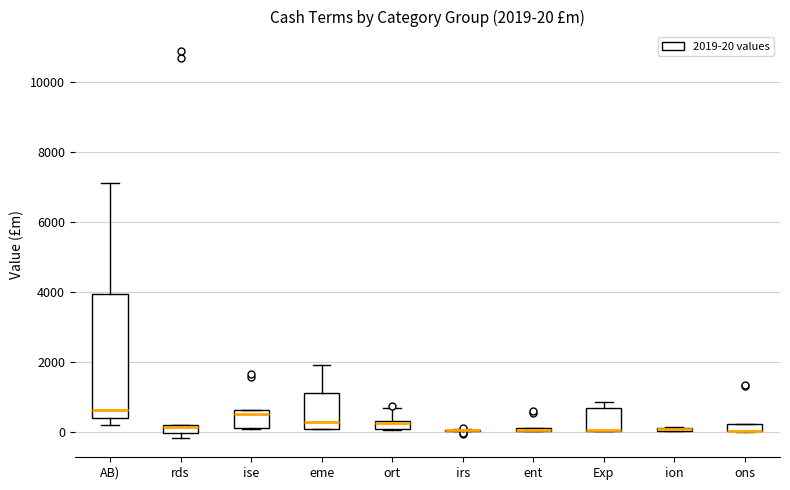

Which box is the tallest, from its lower edge to its upper edge?

AB)